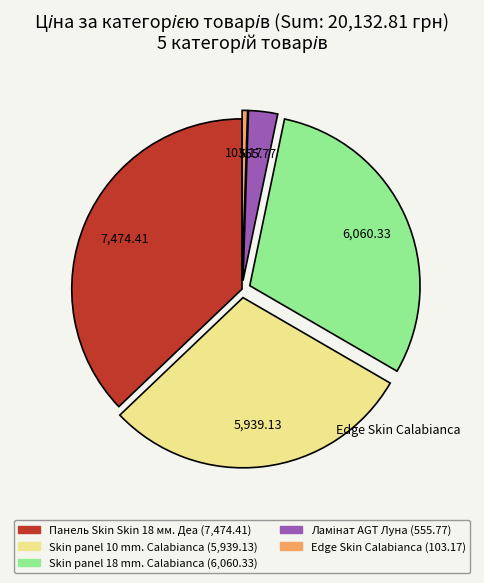

Is there any slice that represents more than half of the pie?

No